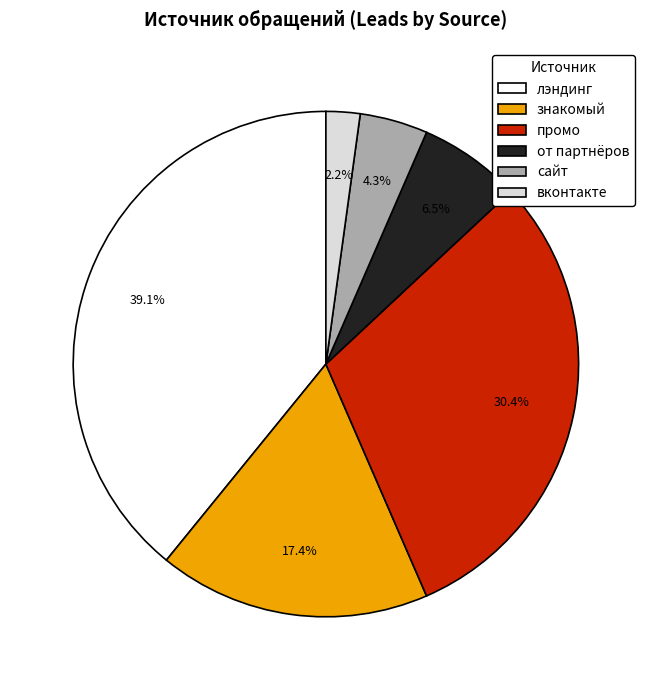

To the nearest percent, what percentage of the pie is лэндинг?

39%